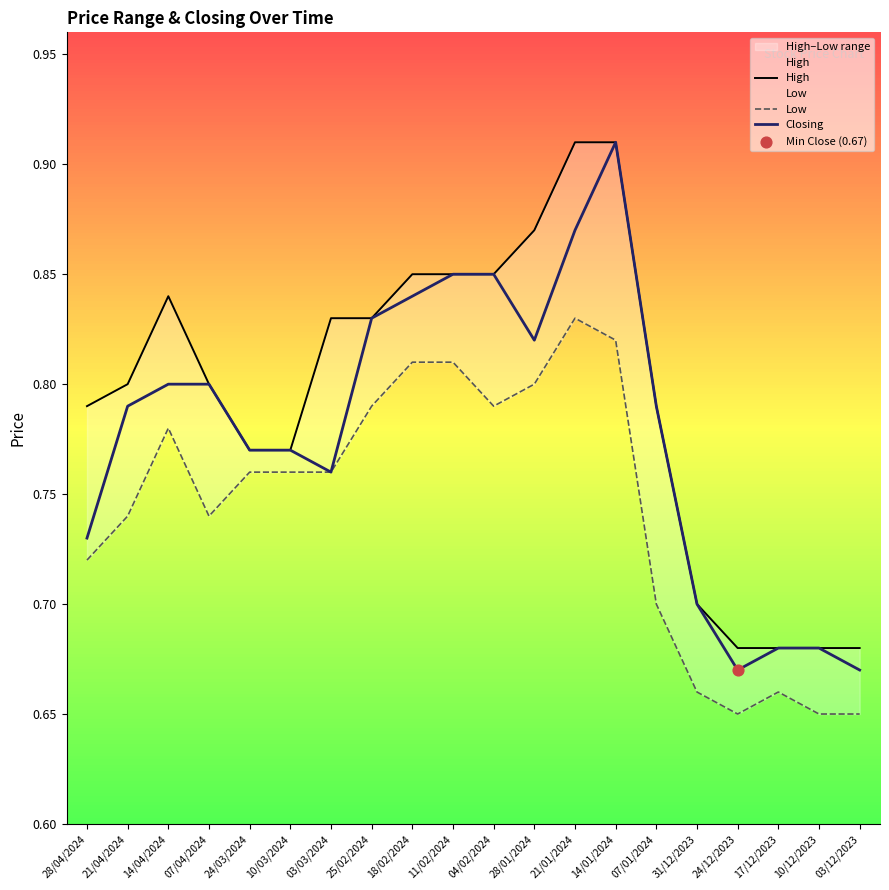

Which series has the largest total across all categories?

High